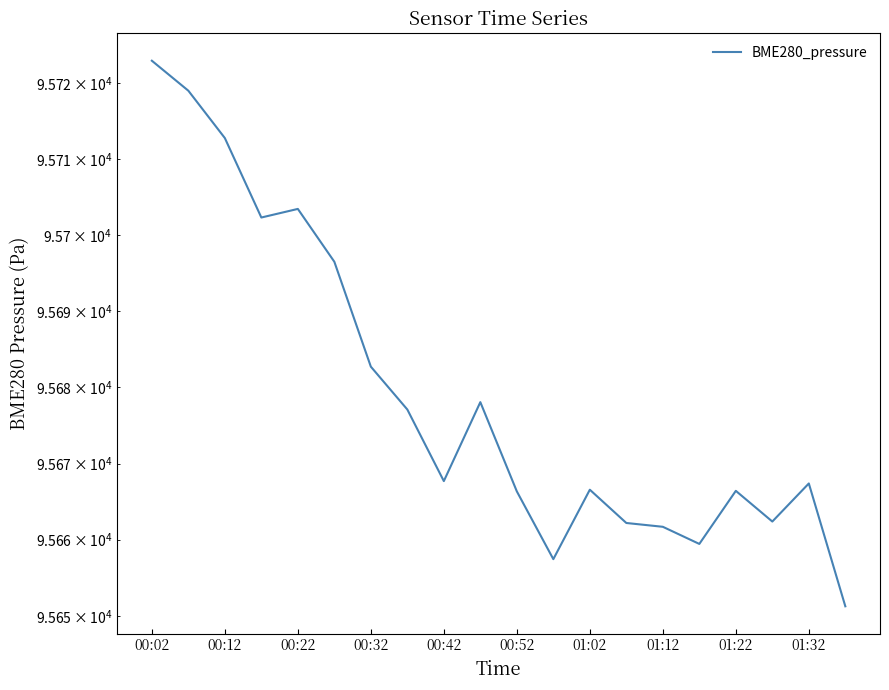

At which label does the data first exceed 95667?

00:02